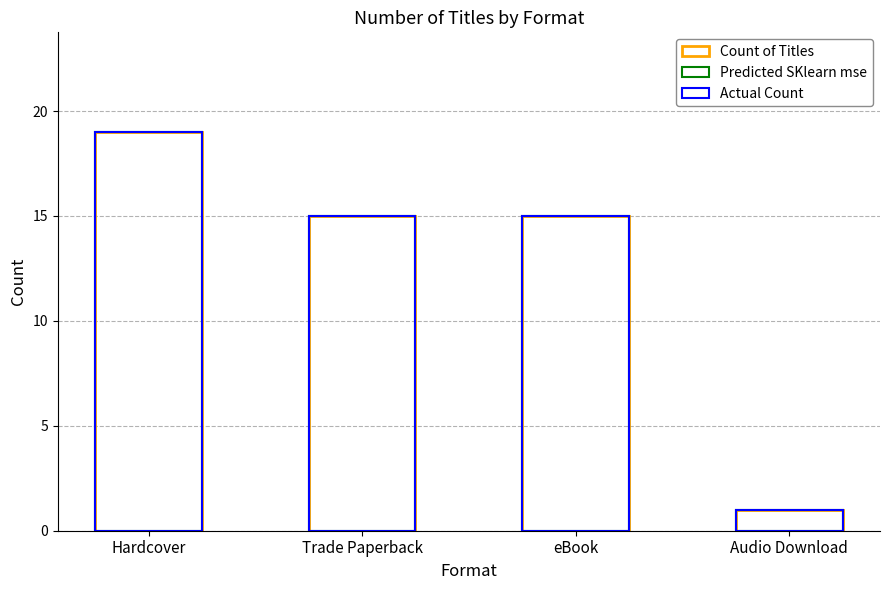

Reading left to right, extract all data points from this chart.

Count of Titles: Hardcover=19	Trade Paperback=15	eBook=15	Audio Download=1
Predicted SKlearn mse: Hardcover=19	Trade Paperback=15	eBook=15	Audio Download=1
Actual Count: Hardcover=19	Trade Paperback=15	eBook=15	Audio Download=1